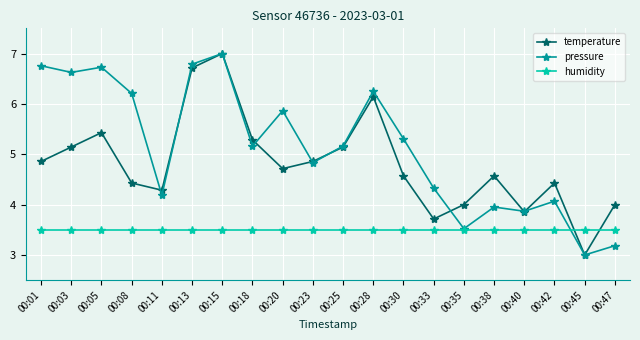

What is the minimum value for humidity?

3.5